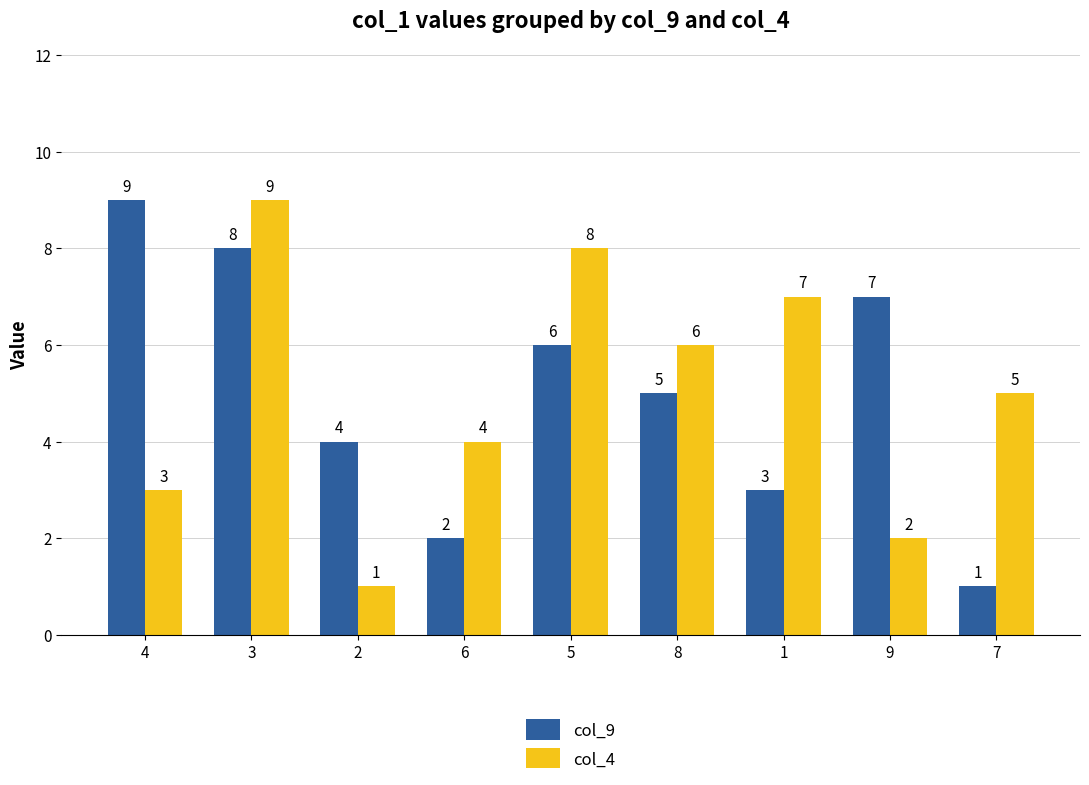

How many bars are there in total?

18